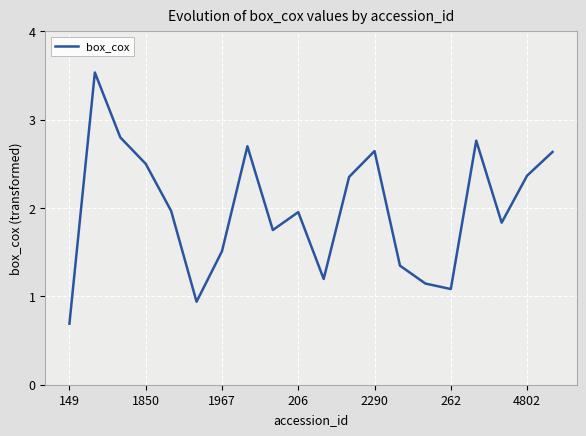

What is the smallest value displayed?

0.7